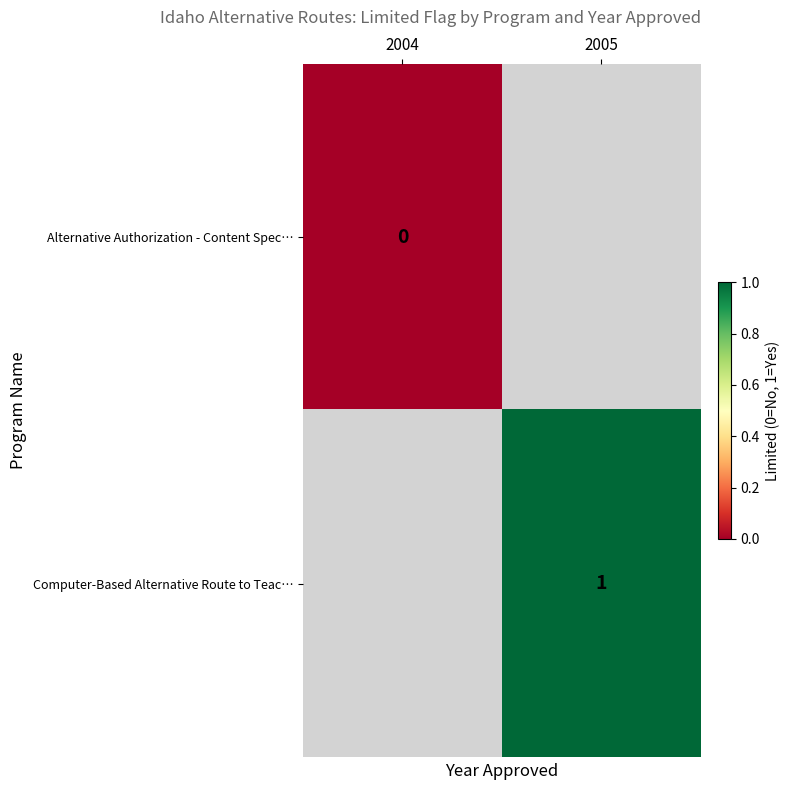

True or false: Computer-Based Alternative Route to Teac… has a value of 1 at 2005.

True